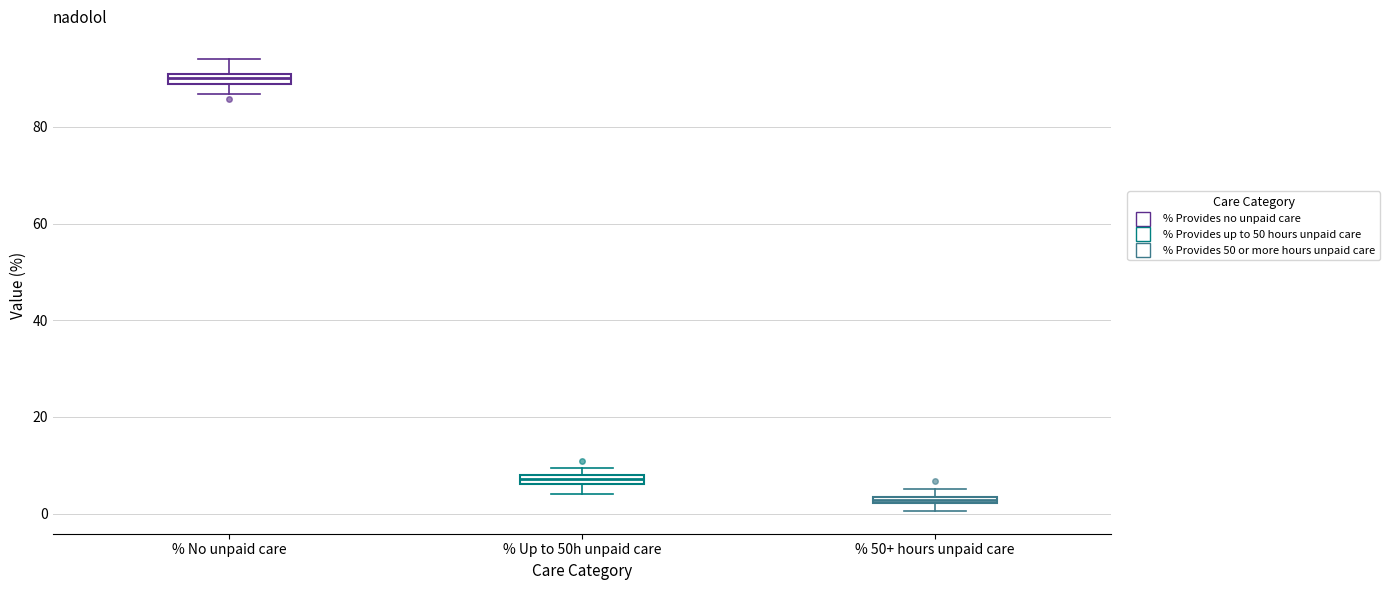

Which box's median line is the lowest?

% 50+ hours unpaid care